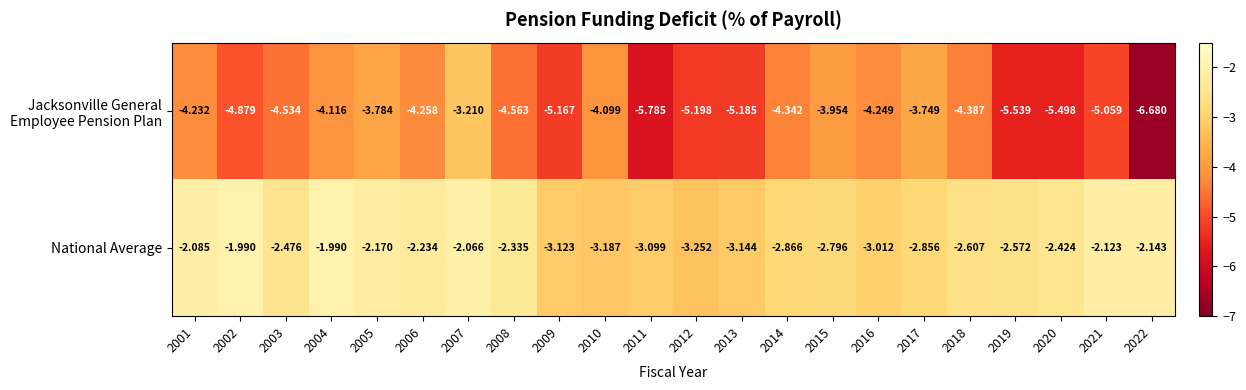

Which series has the largest total across all categories?

National Average